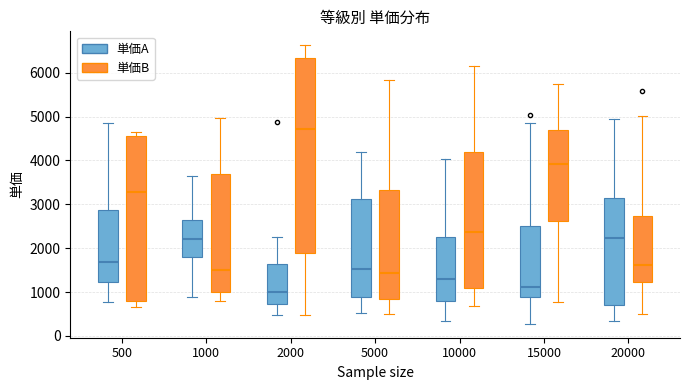

Where is the upper edge of the box for 10000 (単価B) on the y-axis? The values are not printed on the chart, so give them approximately, as read against the axis.

4200